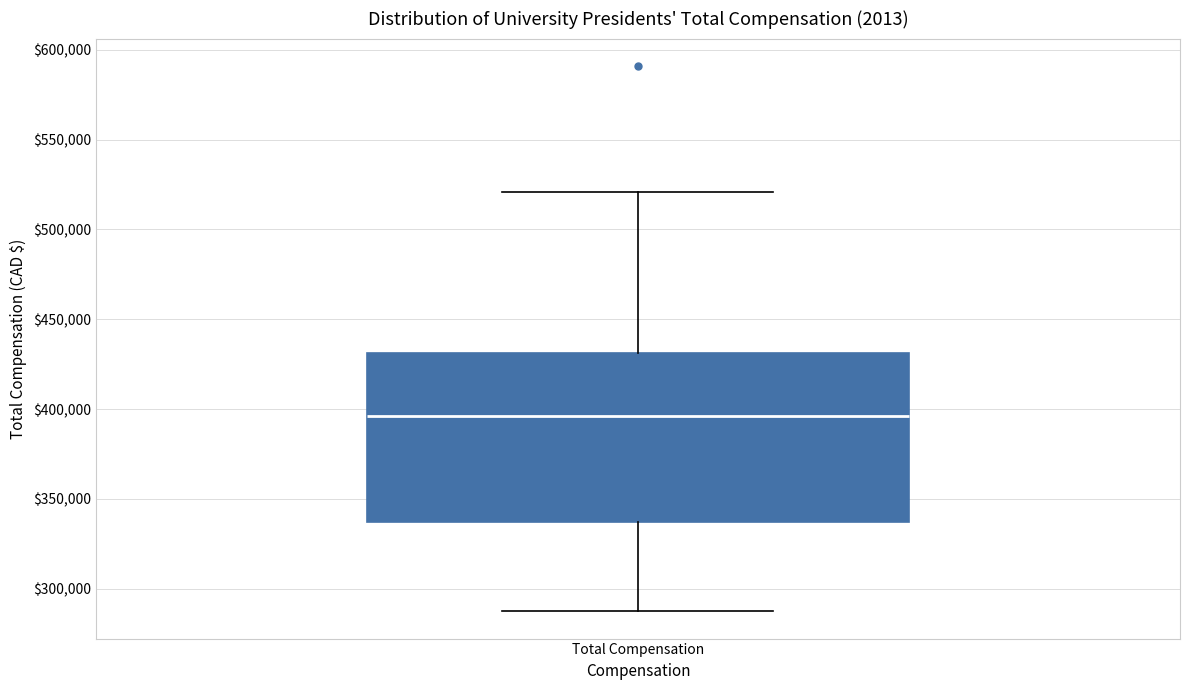

Where does the median line of the box for Total Compensation sit on the y-axis? The values are not printed on the chart, so give them approximately, as read against the axis.

395000